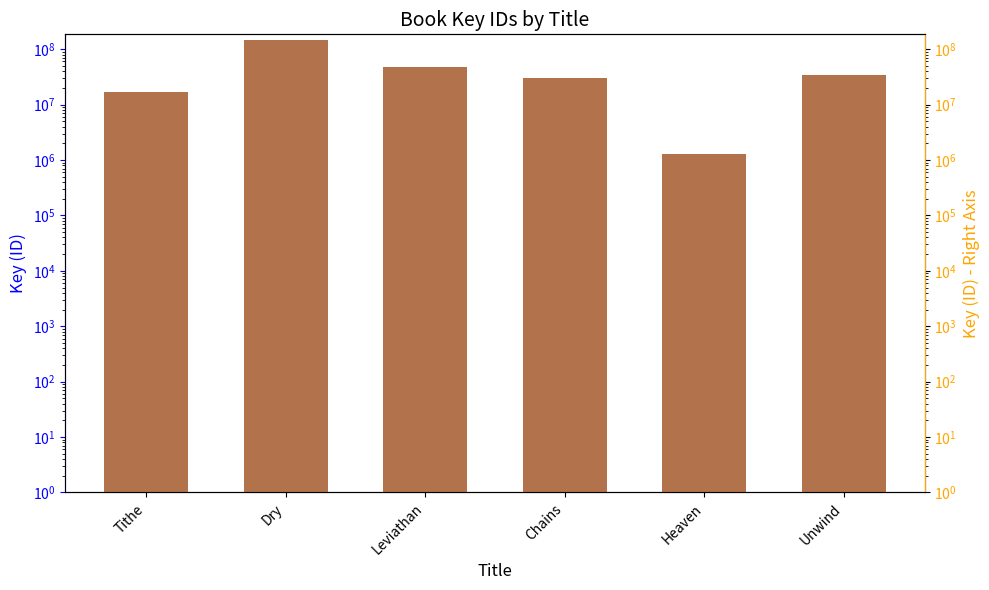

The Key (ID) - right series shows 47860103 at Leviathan. True or false?

True